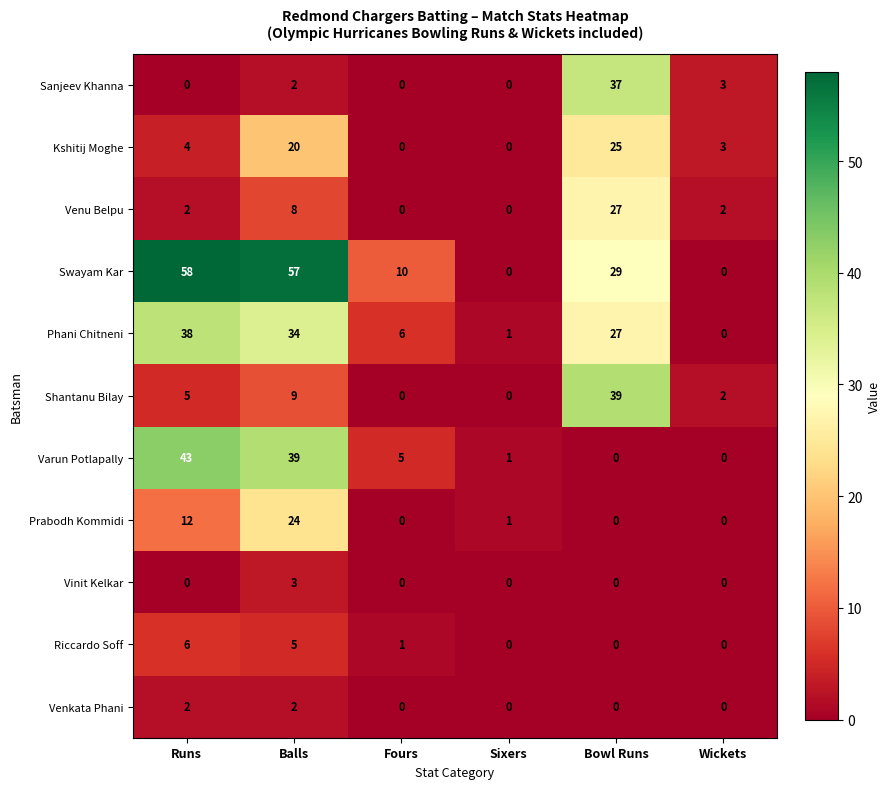

Which series changed the most between Fours and Bowl Runs?

Shantanu Bilay